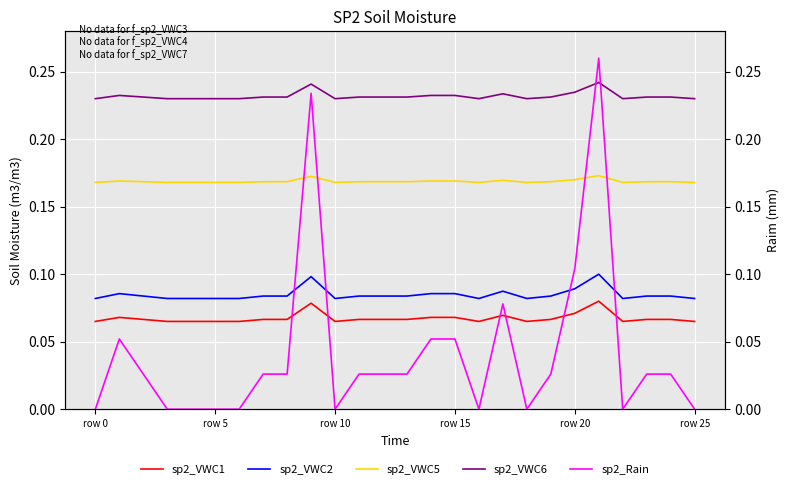

True or false: sp2_VWC1 and sp2_VWC6 intersect in this chart.

False